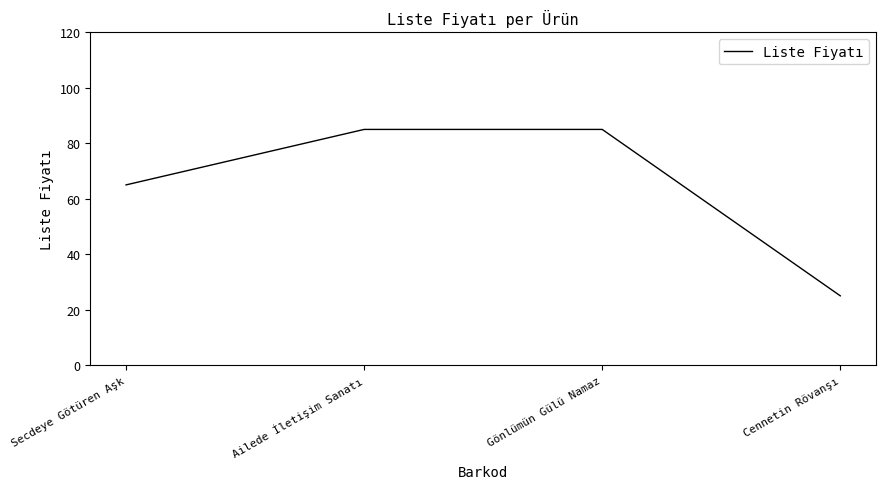

The value at Ailede İletişim Sanatı is 85. True or false?

True